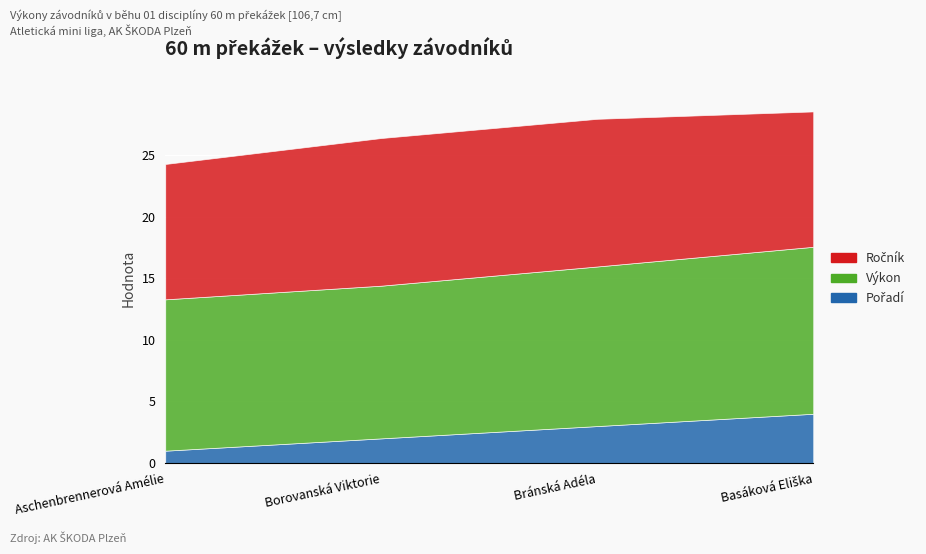

How many data points does each series have?

4